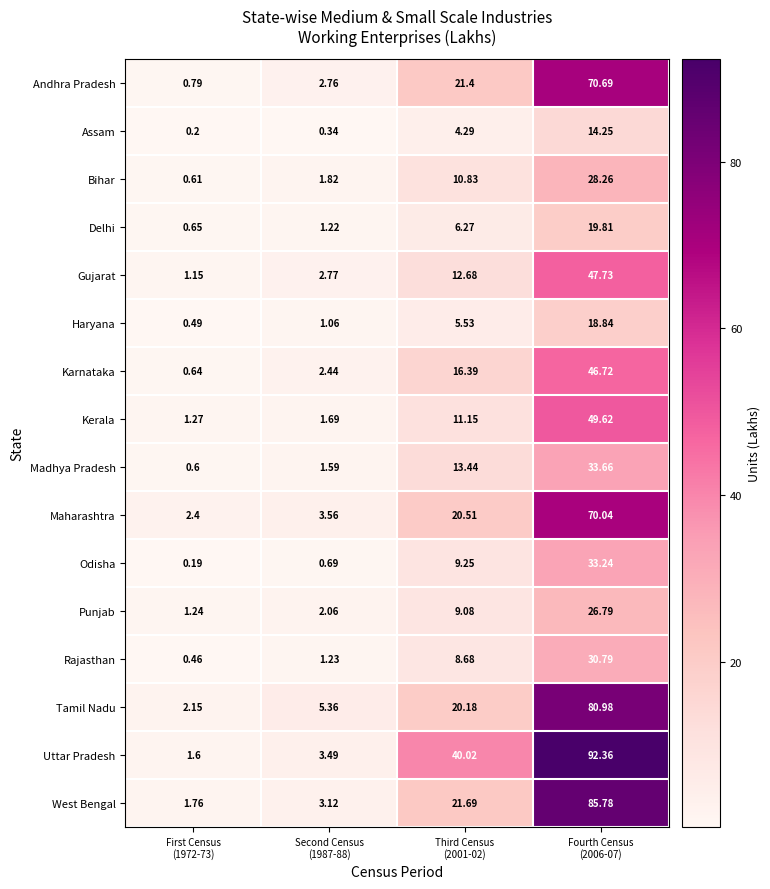

Which series has the largest total across all categories?

Uttar Pradesh